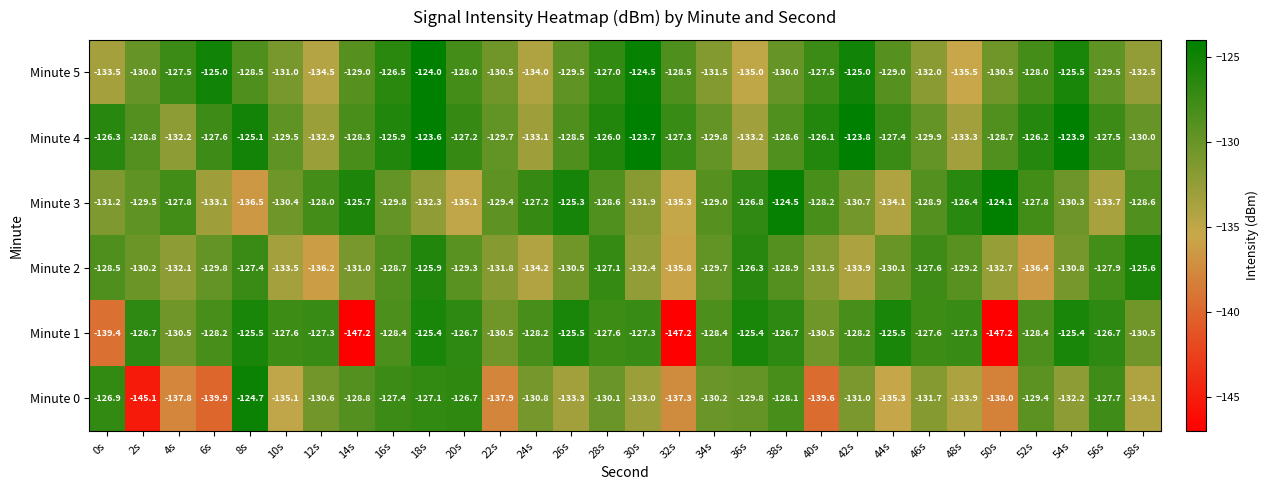

True or false: Minute 1 has a value of -127.6 at 10s.

True